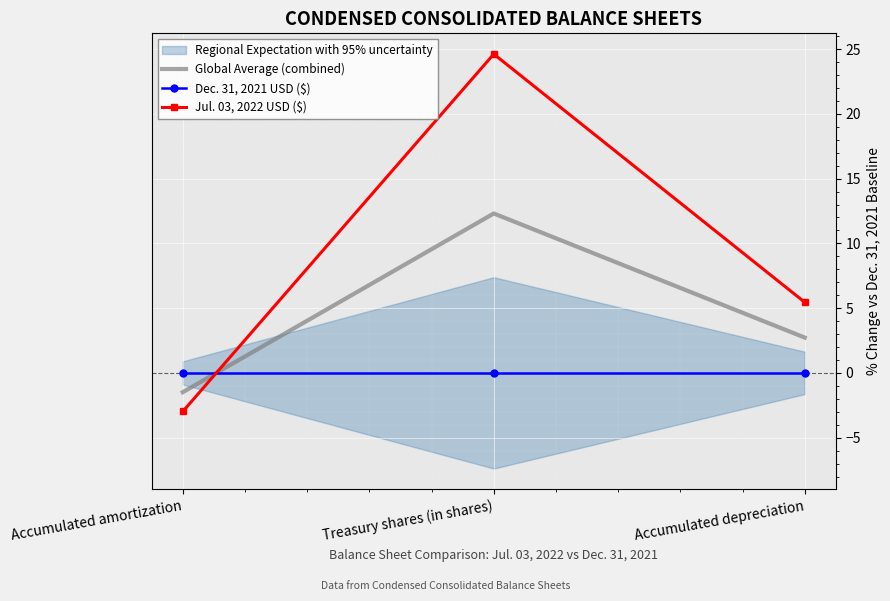

At which label does Dec. 31, 2021 USD ($) reach its minimum?

Accumulated amortization